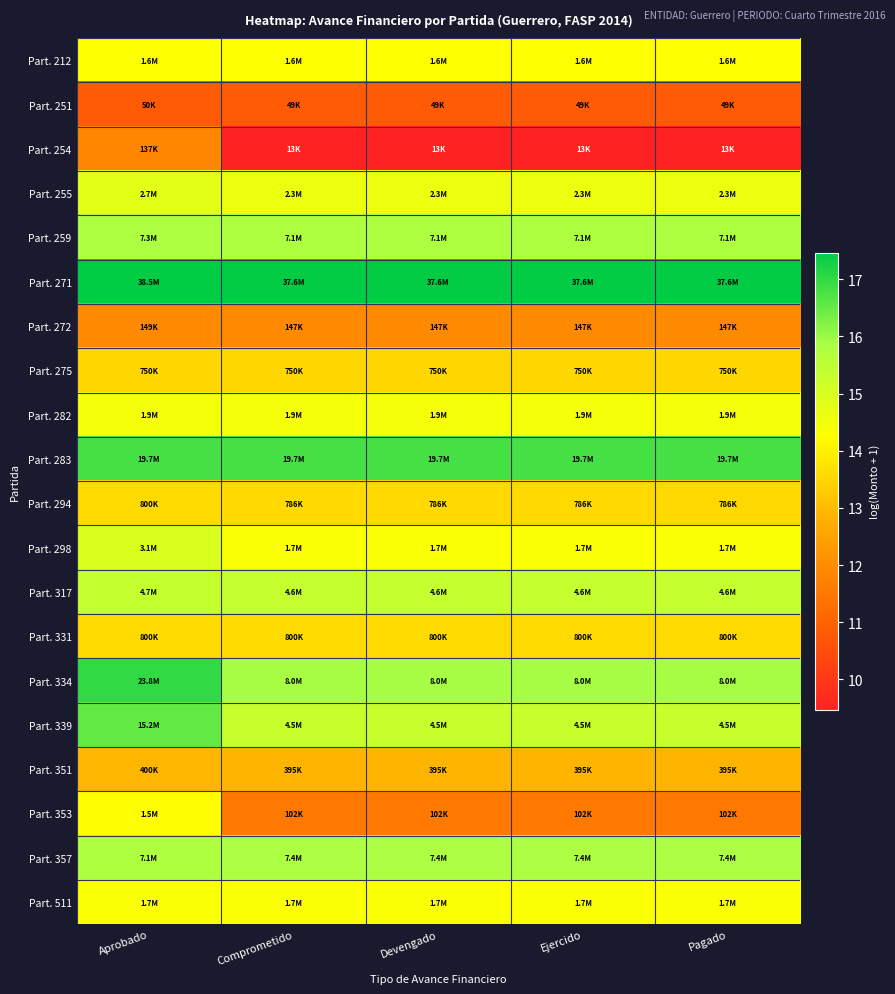

What is the minimum value shown in the chart?

9.5